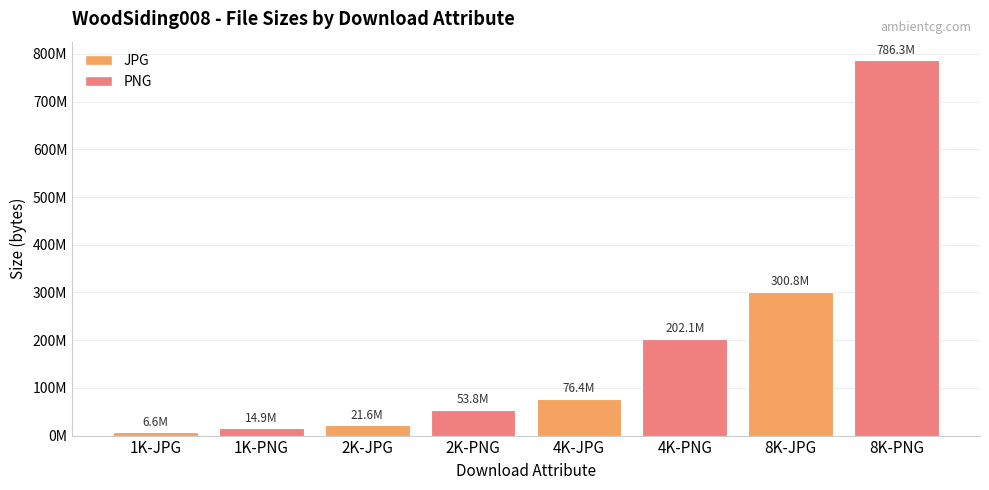

List the labels in order of value, smallest first.

1K-JPG, 1K-PNG, 2K-JPG, 2K-PNG, 4K-JPG, 4K-PNG, 8K-JPG, 8K-PNG